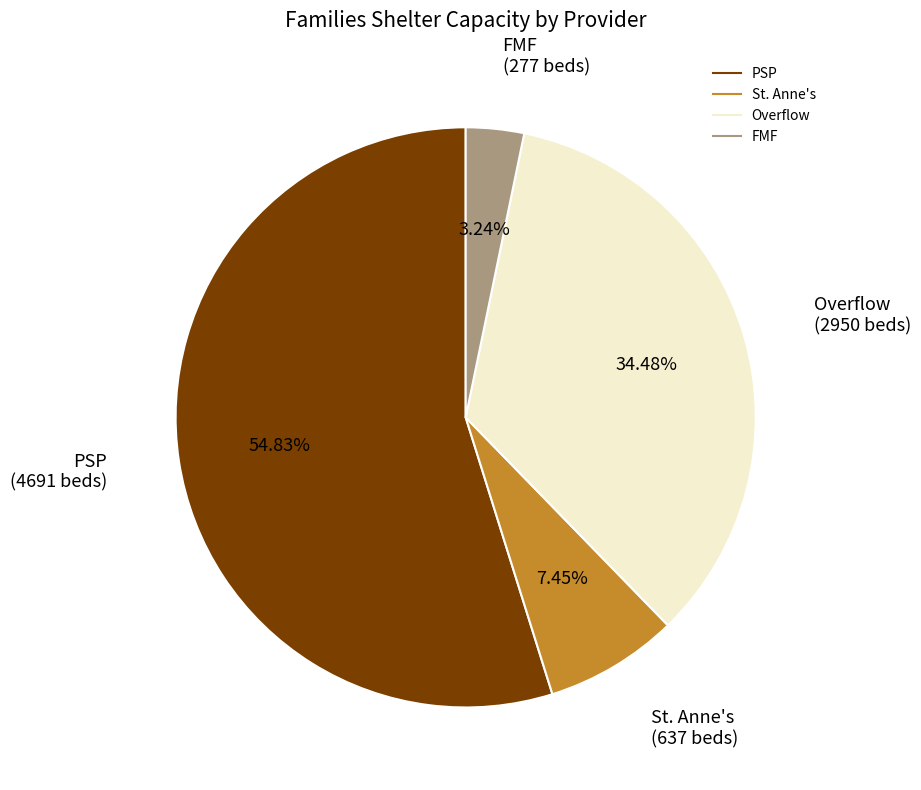

Does any single category account for the majority?

Yes